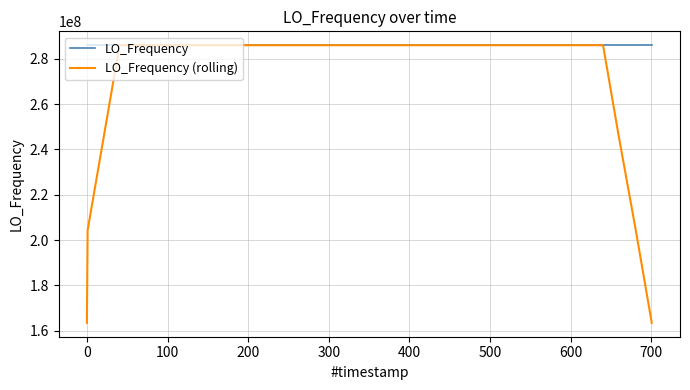

Which series has the largest range (max minus min)?

LO_Frequency (rolling)